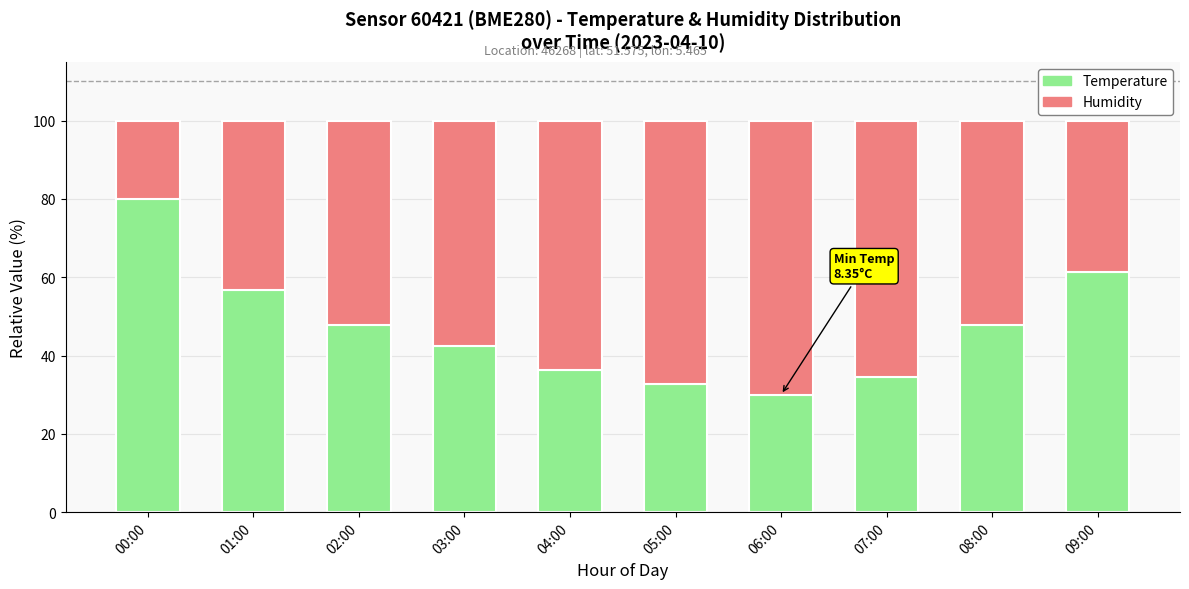

What is the difference between the maximum and minimum values in the Temperature series?

50.0